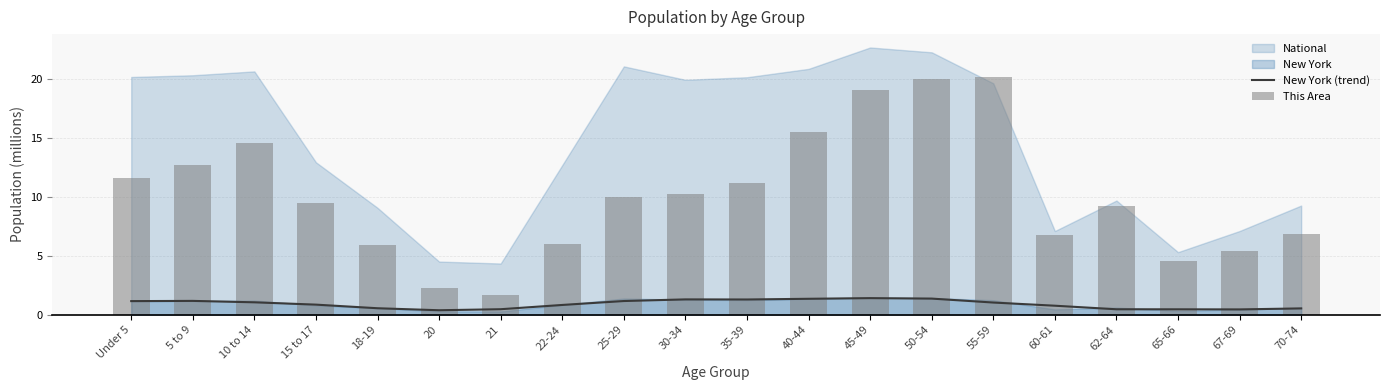

At which category is the sum across all series the highest?

50-54